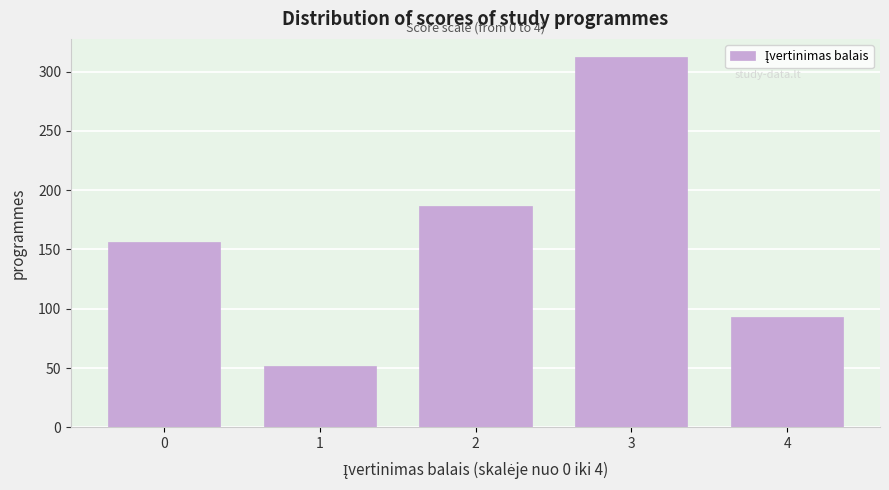

Reading right to left, list all the values displayed in this chart.

93	312	187	52	156